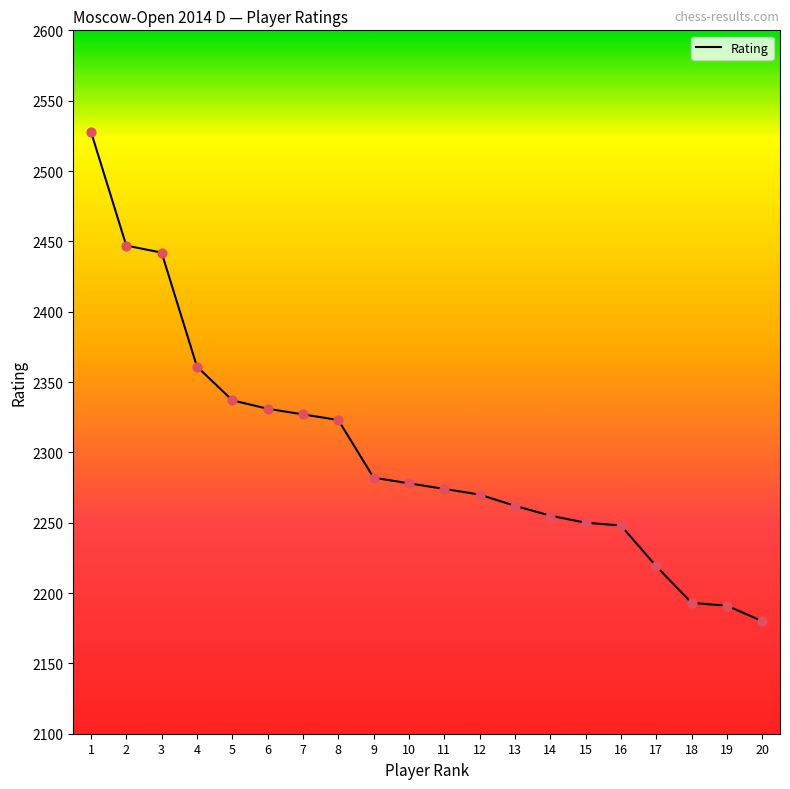

What is the change in value from 8 to 18?

-130